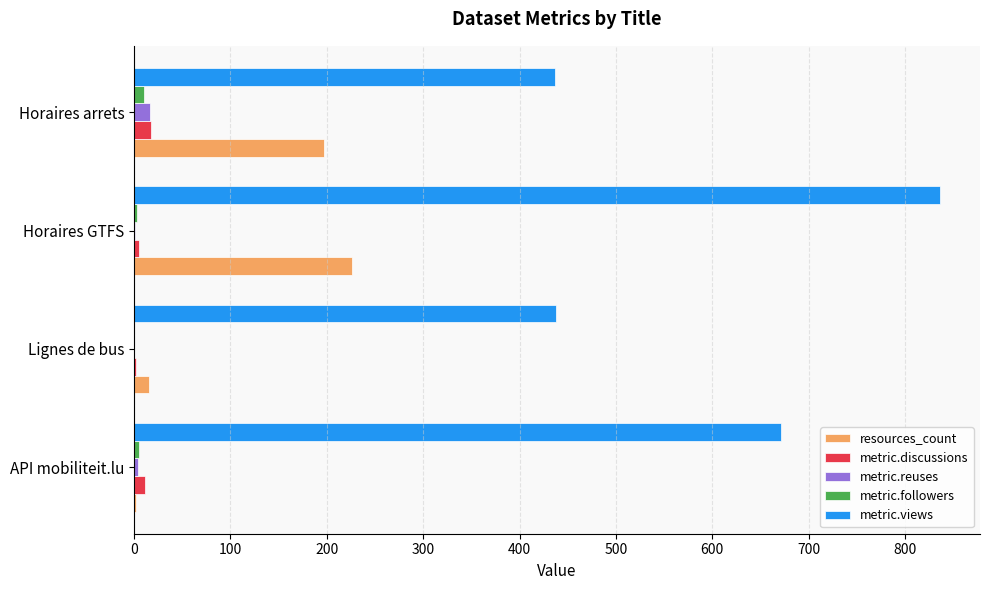

What is the maximum value for resources_count?

226